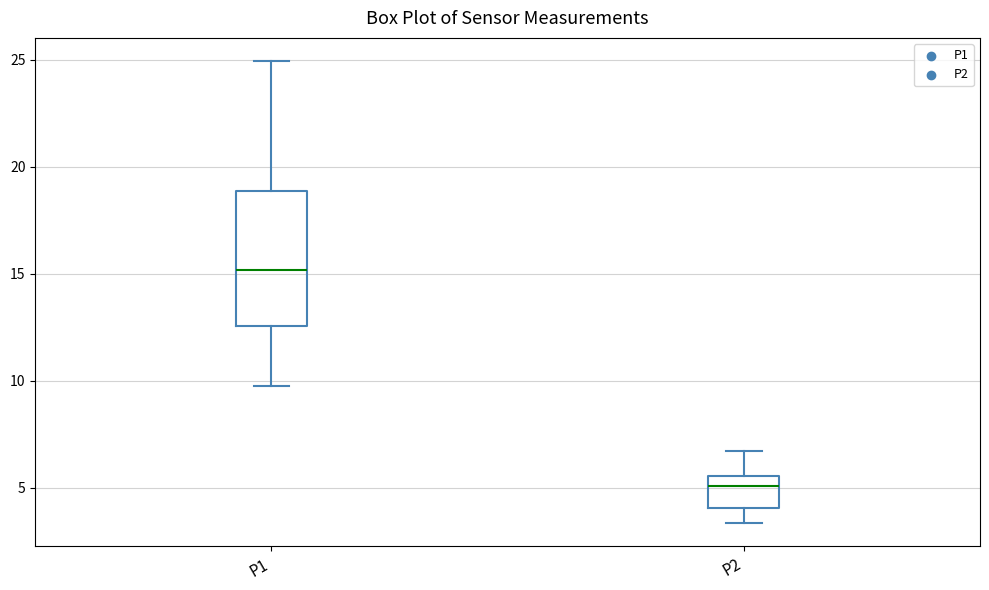

Reading left to right, transcribe this box plot: for each box, give where its median line is, the range the box spans, and where its two whiskers end, as read against the y-axis. The values are not printed on the chart, so give them approximately, as read against the axis.

P1: median 15.0, box 12.5 to 19.0, whiskers 10.0 to 25.0
P2: median 5.0, box 4.0 to 5.5, whiskers 3.5 to 6.5